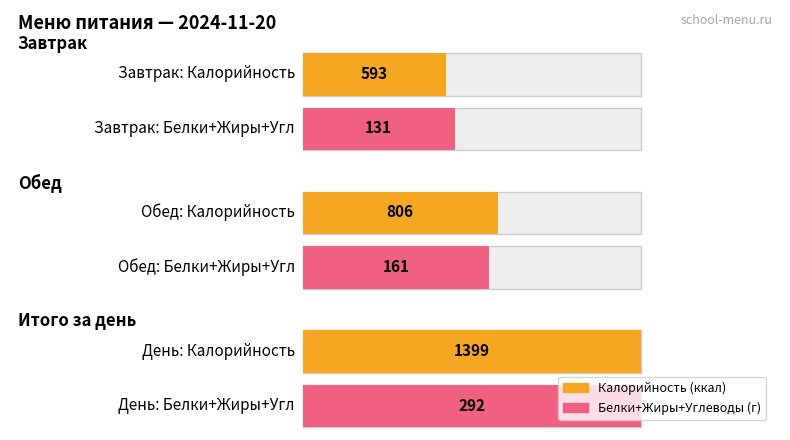

How many groups of bars are there?

3